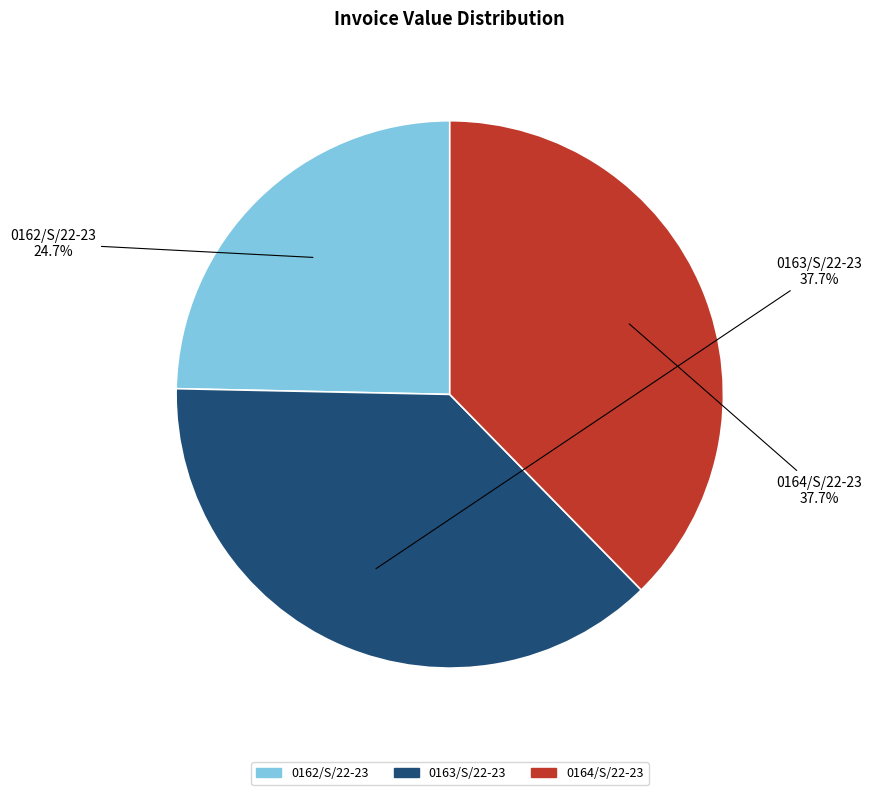

The 0162/S/22-23 slice represents 16% of the pie. True or false?

False